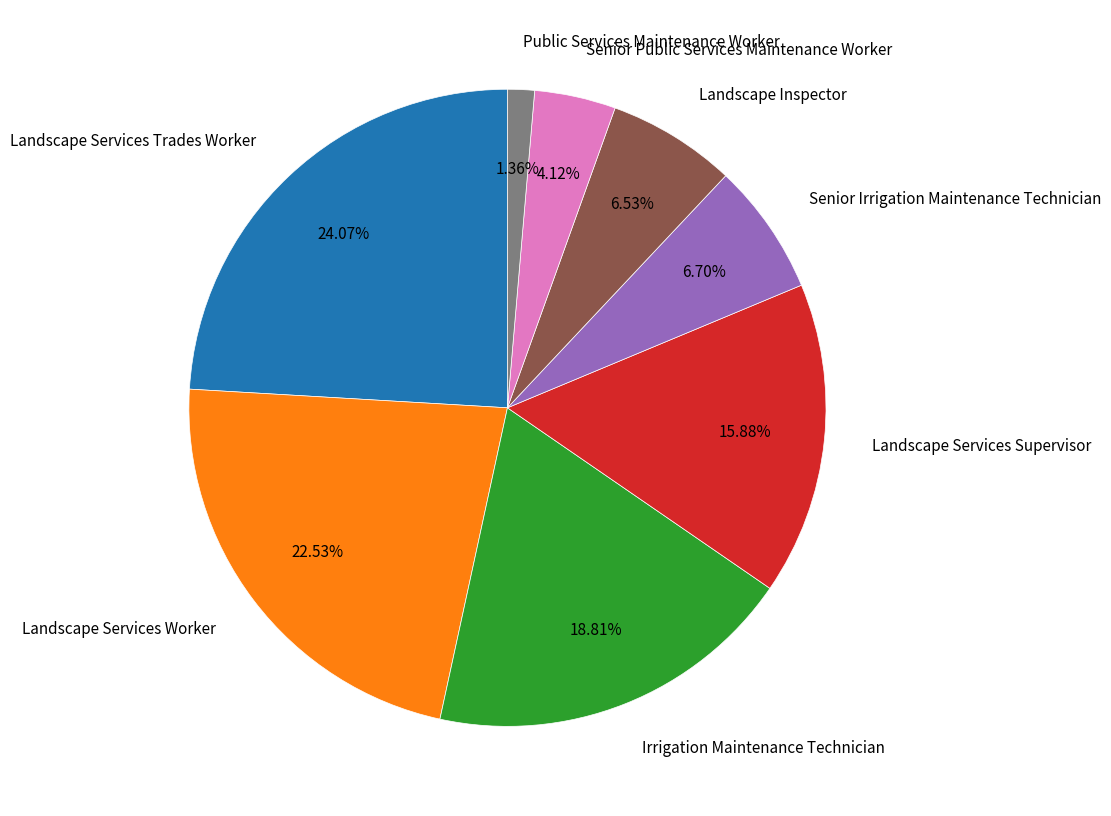

To the nearest percent, what is the difference between the Landscape Services Trades Worker and Public Services Maintenance Worker slice percentages?

23%